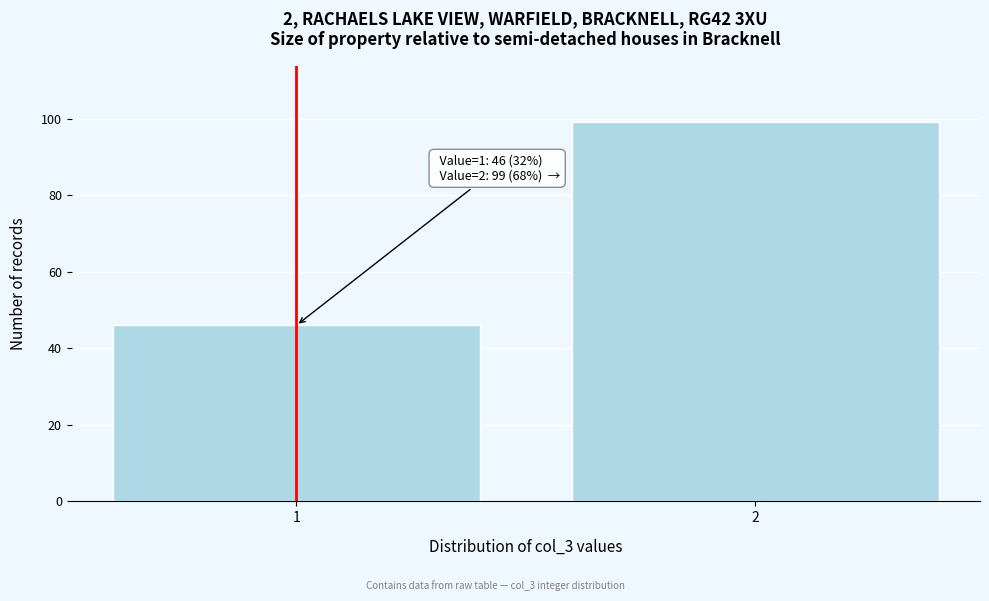

Reading right to left, what are all the values shown in this chart?

2=99	1=46